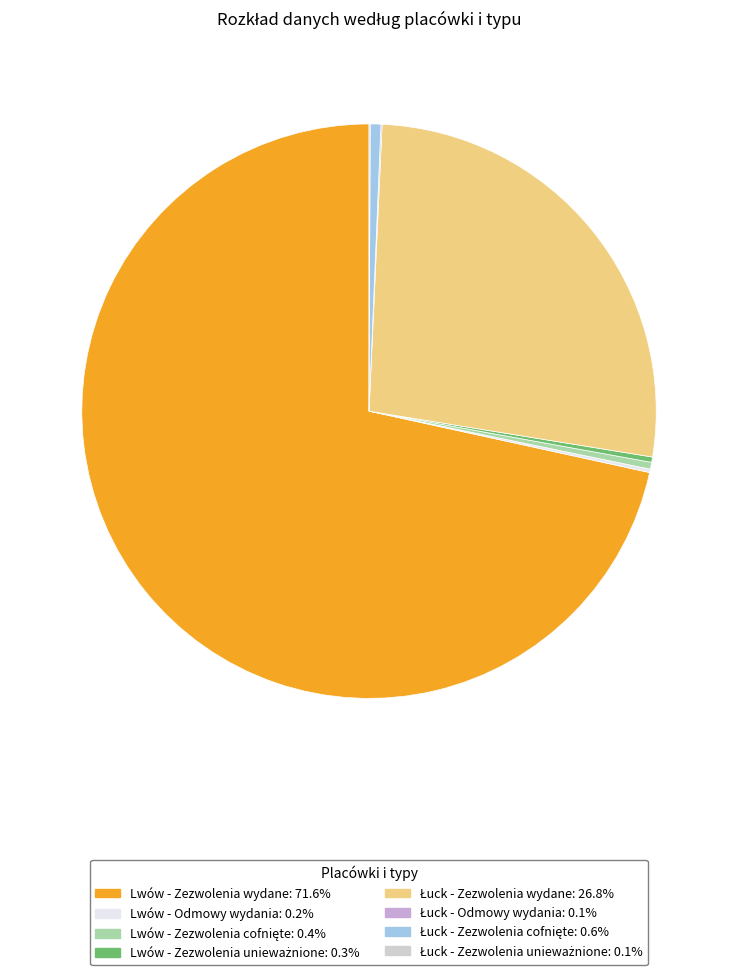

What is the largest slice in the pie chart?

Lwów - Zezwolenia wydane